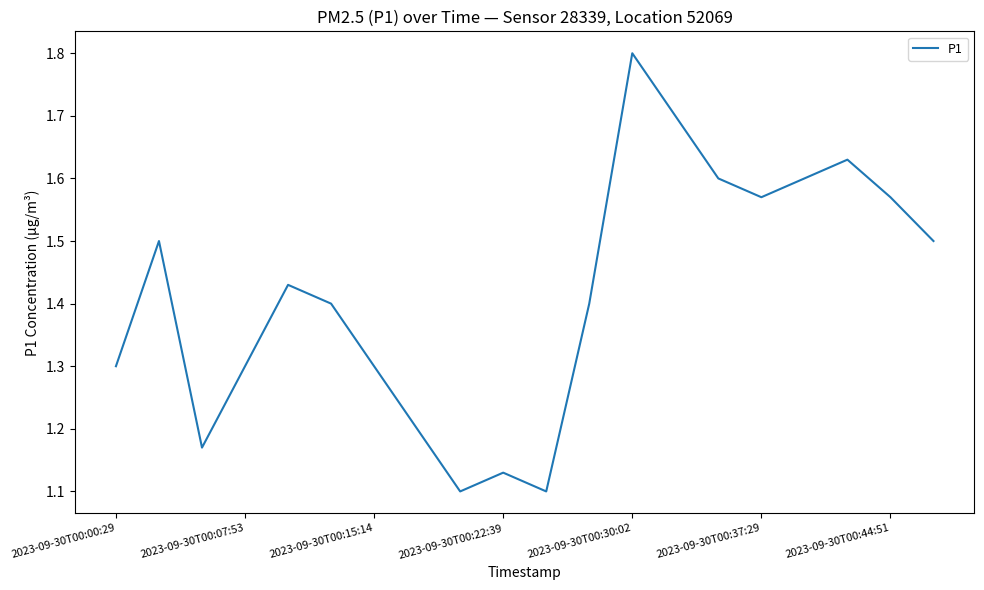

How many lines are shown in the chart?

1